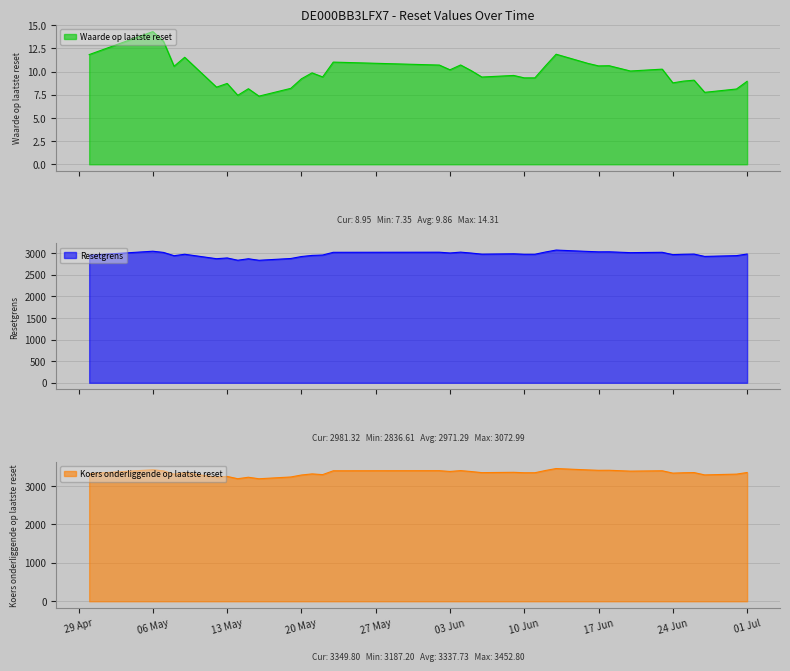

Reading left to right, extract all data points from this chart.

Waarde op laatste reset: 11.8	14.3	13.3	10.6	11.5	8.3	8.7	7.4	8.2	7.3	8.2	9.2	9.9	9.4	11.0	10.7	10.2	10.7	10.1	9.4	9.6	9.3	9.3	10.6	11.9	10.9	10.6	10.6	10.1	10.3	8.8	9.0	9.1	7.8	8.1	8.9
Resetgrens: 2954.0	3046.3	3018.8	2942.3	2976.2	2872.9	2890.5	2837.6	2871.7	2836.6	2877.8	2923.3	2949.0	2958.0	3021.1	3023.5	3005.6	3025.3	3003.8	2978.5	2985.9	2975.6	2975.9	3028.1	3073.0	3041.4	3032.1	3033.2	3013.3	3021.6	2967.2	2975.4	2979.7	2926.0	2943.9	2981.3
Koers onderliggende op laatste reset: 3319.1	3422.8	3391.9	3306.0	3344.0	3228.0	3247.8	3188.3	3226.6	3187.2	3233.5	3284.6	3313.5	3295.0	3394.5	3397.2	3377.1	3399.2	3375.1	3346.6	3354.9	3343.4	3343.7	3402.4	3452.8	3417.3	3406.9	3408.1	3385.7	3395.0	3333.9	3343.1	3348.0	3287.6	3307.7	3349.8